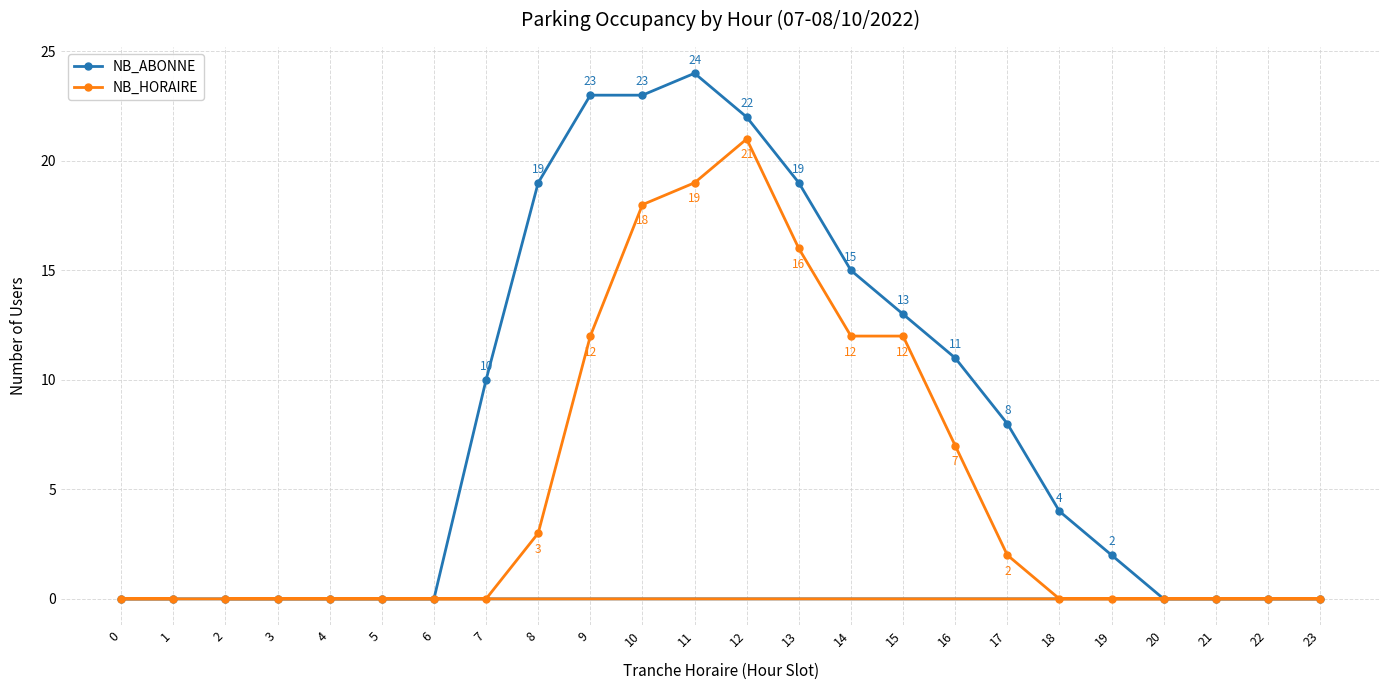

List the series in order of their peak value, lowest first.

NB_HORAIRE, NB_ABONNE